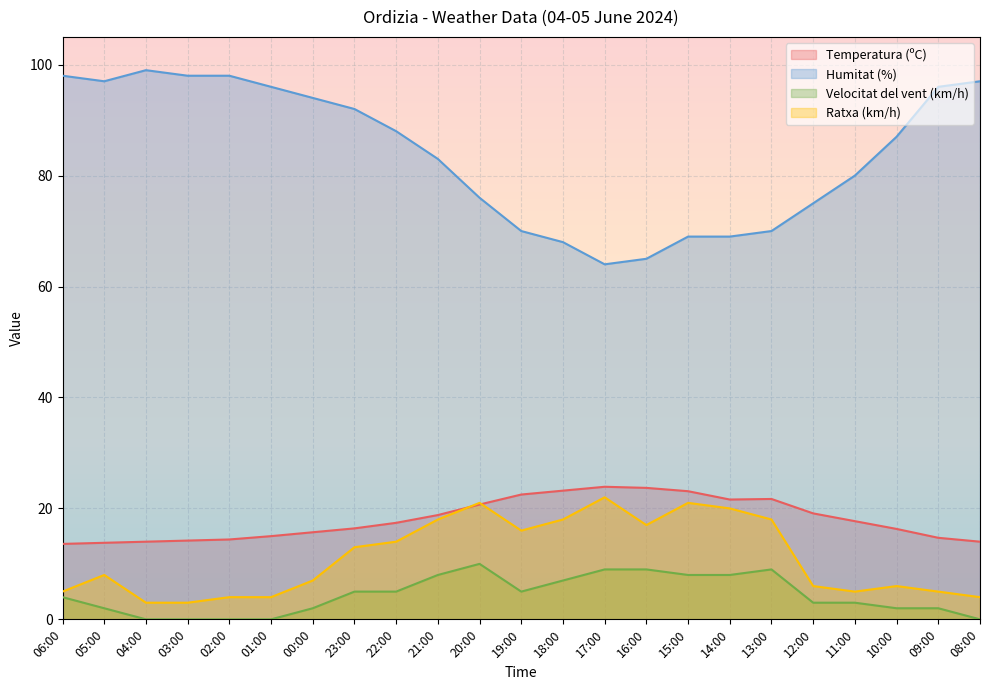

What is the total value across all series at 12:00?

103.1